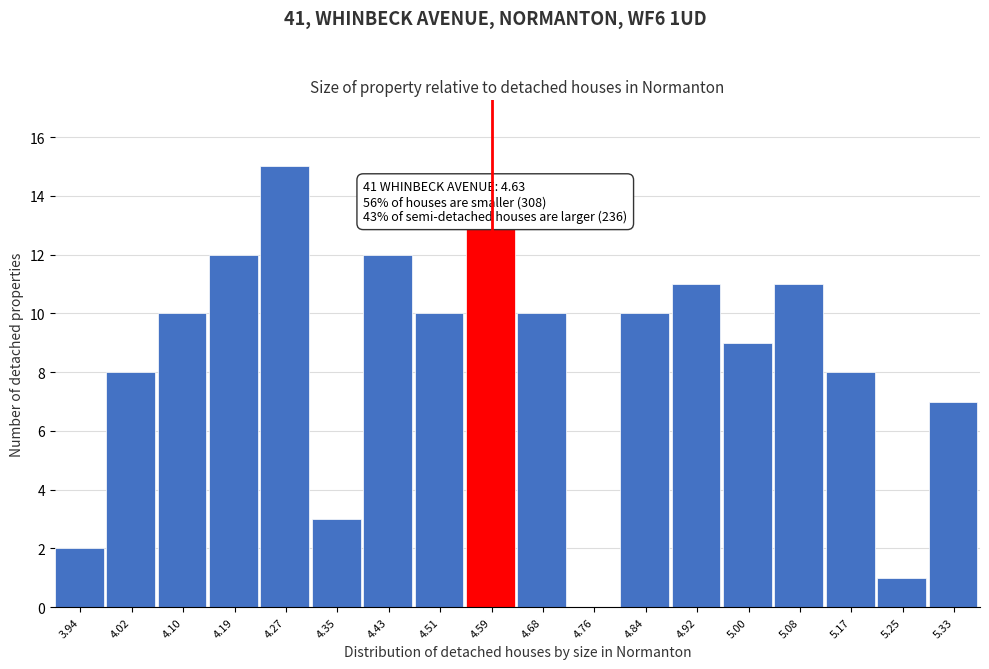

Over which range of the x-axis is the bar tallest?

4.23 to 4.31